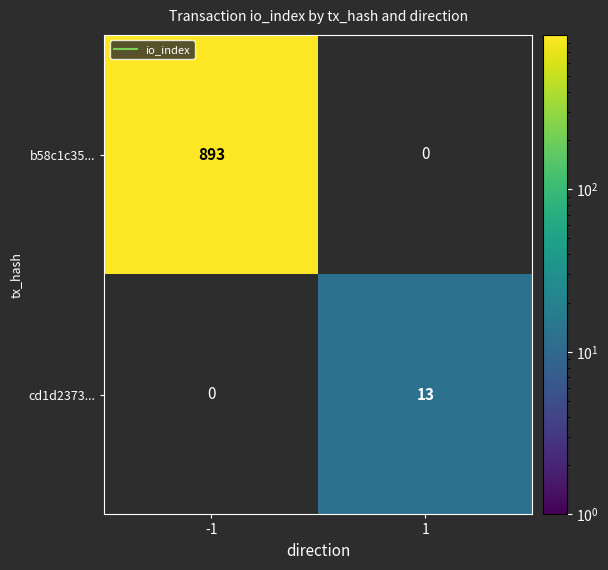

Which series has the widest spread of values?

b58c1c35...